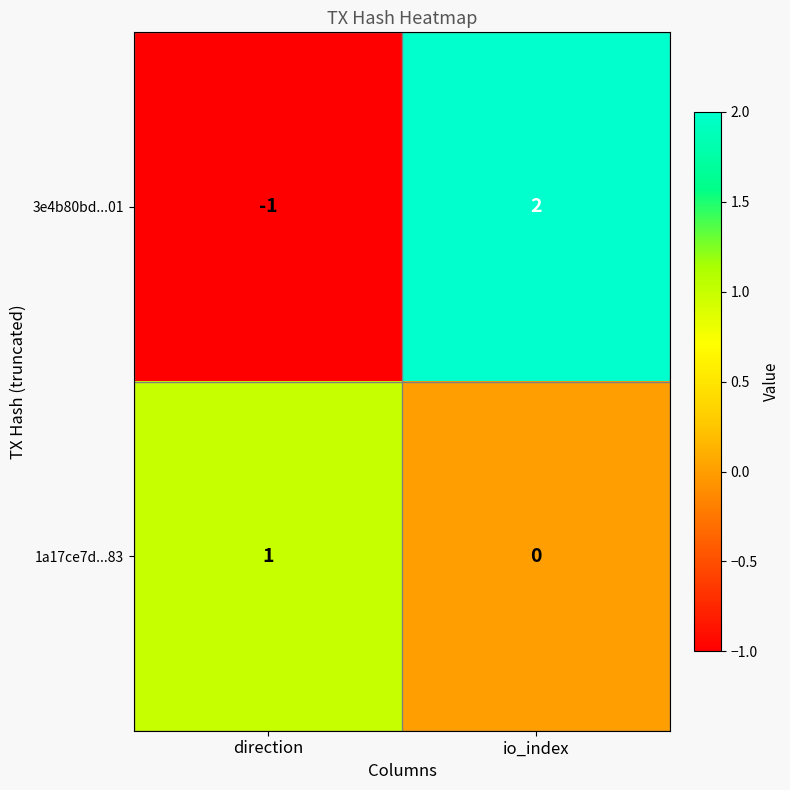

Reading left to right, transcribe all the data shown in this chart.

3e4b80bd...01: direction=-1	io_index=2
1a17ce7d...83: direction=1	io_index=0